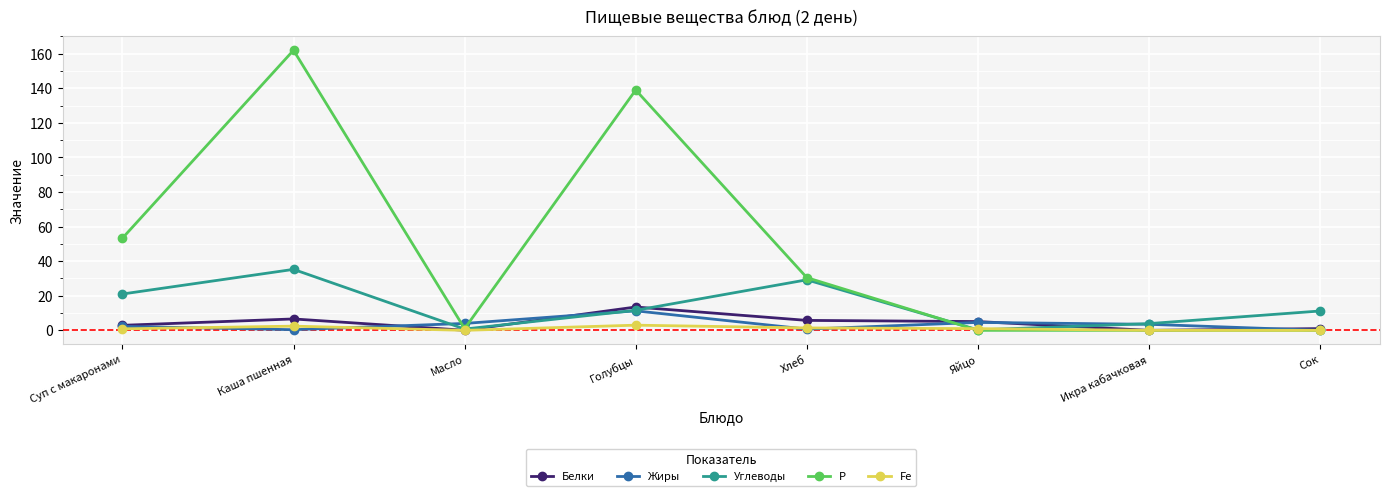

What is the value of the Углеводы point at the 5th from the left?

29.2